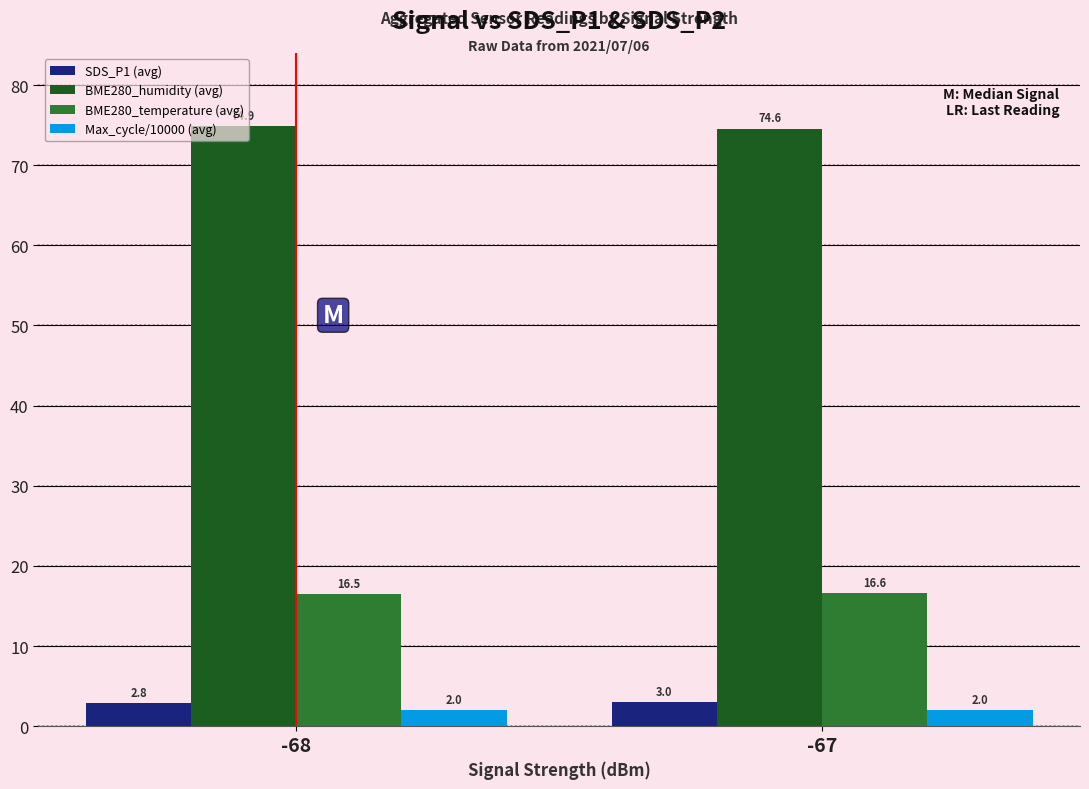

Rank the series by their maximum value, from lowest to highest.

Max_cycle/10000 (avg), SDS_P1 (avg), BME280_temperature (avg), BME280_humidity (avg)